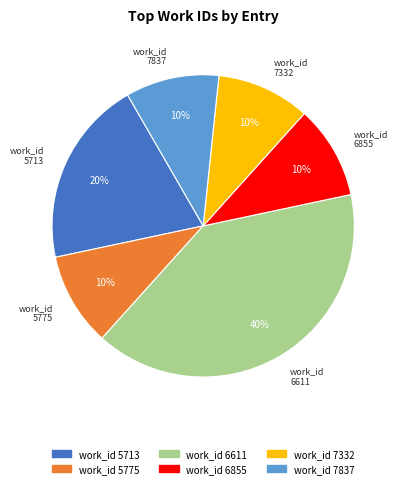

To the nearest percent, what is the difference between the largest and smallest slice percentages?

30%